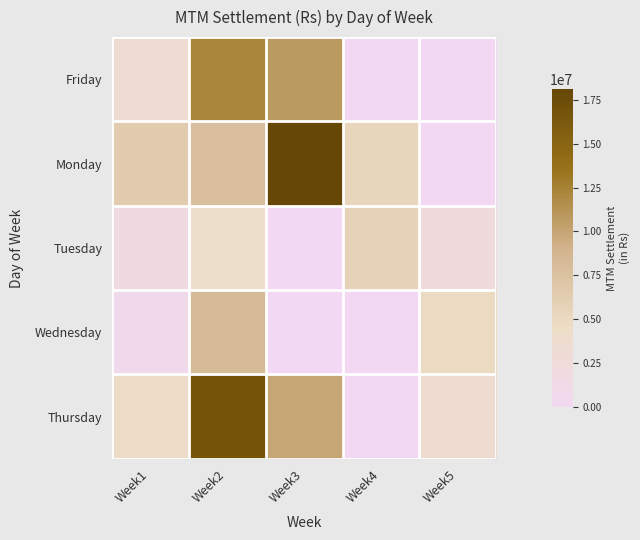

Reading right to left, transcribe all the data shown in this chart.

Friday: Week5=0	Week4=0	Week3=10792710	Week2=12214220	Week1=3312975
Monday: Week5=0	Week4=5351460	Week3=18120560	Week2=7683665	Week1=6301065
Tuesday: Week5=2306970	Week4=5754650	Week3=0	Week2=4091770	Week1=1632495
Wednesday: Week5=4783755	Week4=0	Week3=0	Week2=8152065	Week1=629735
Thursday: Week5=3424335	Week4=0	Week3=9946430	Week2=16580685	Week1=4370090